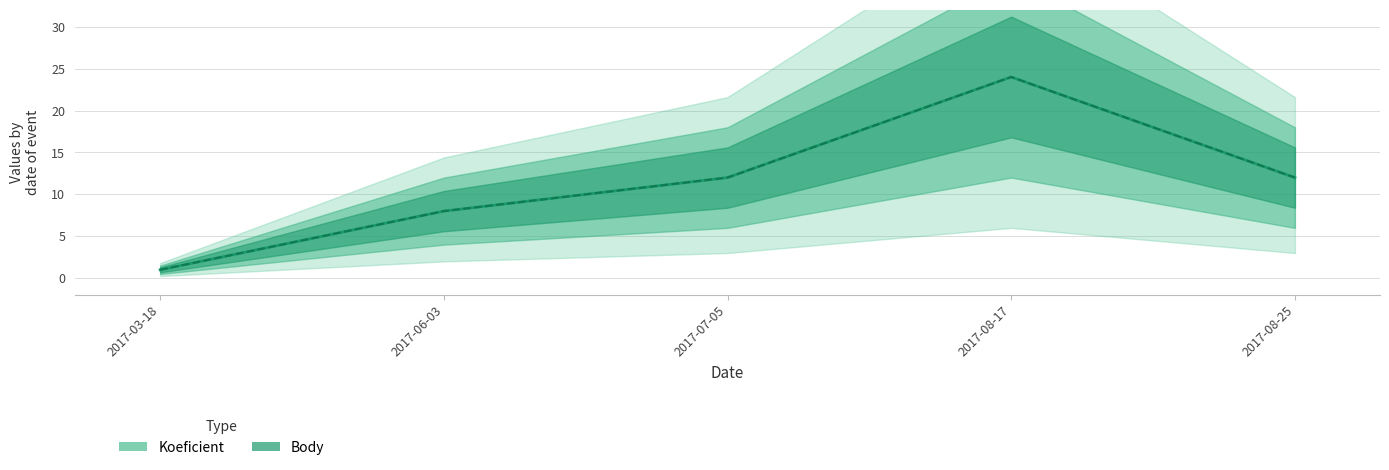

Between 2017-03-18 and 2017-06-03, which series saw the biggest shift?

Koeficient